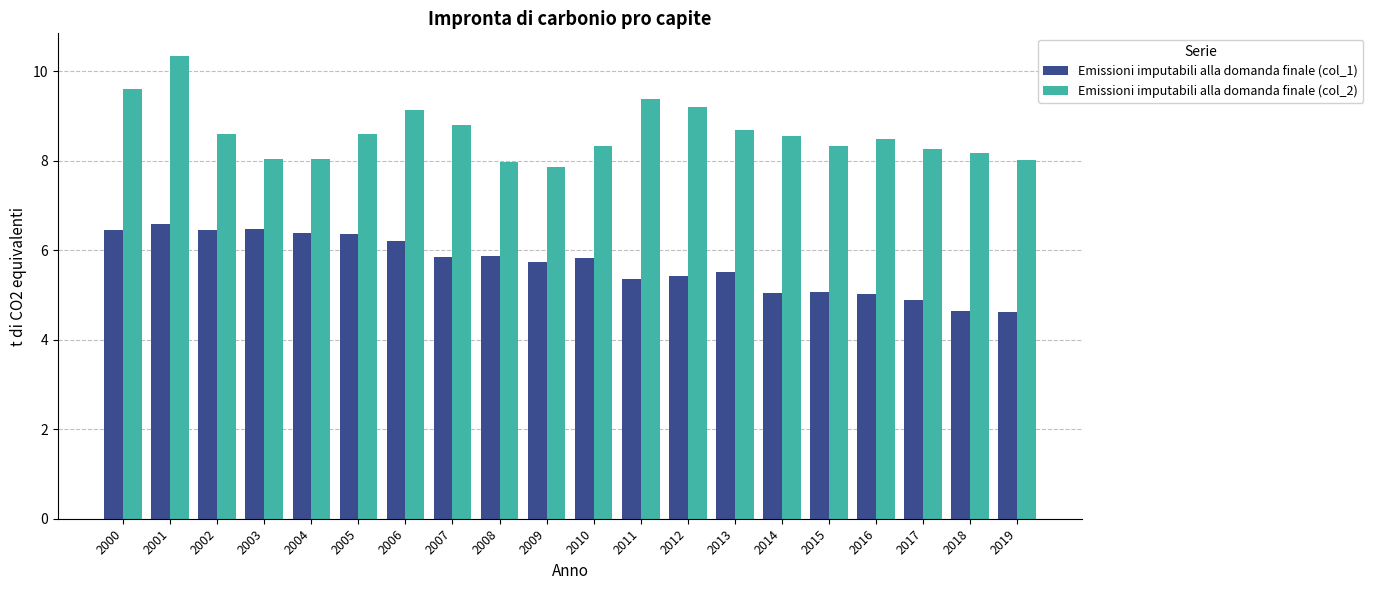

What is the difference between the second highest and second lowest values in the Emissioni imputabili alla domanda finale (col_2) series?

1.6